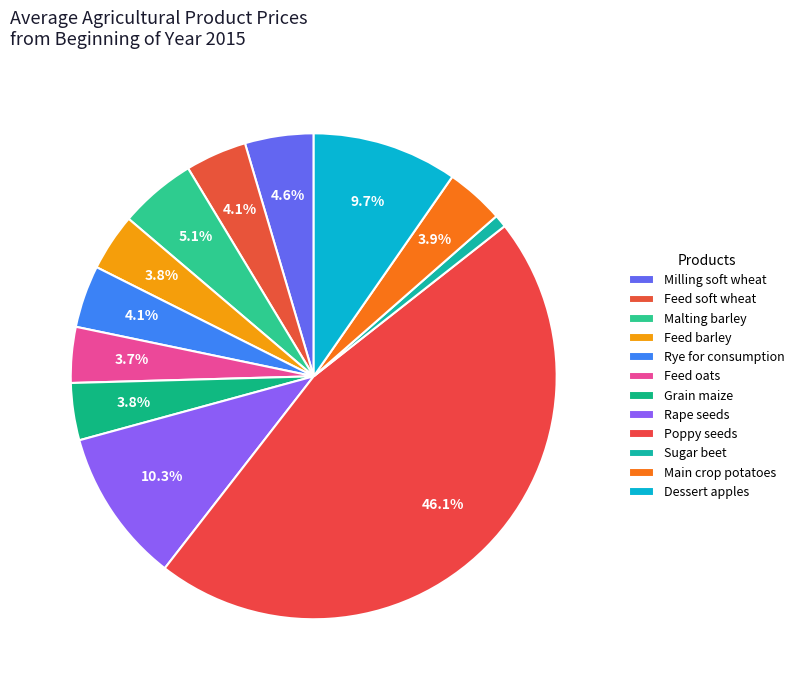

How many slices are in this pie chart?

12